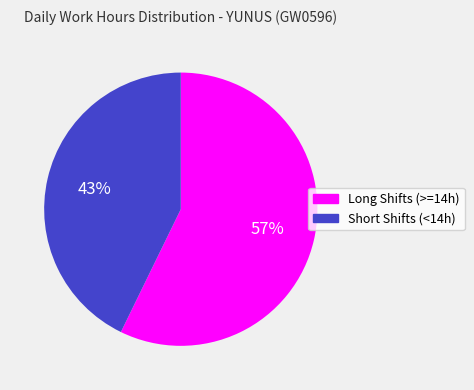

To the nearest percent, what is the average slice percentage?

50%